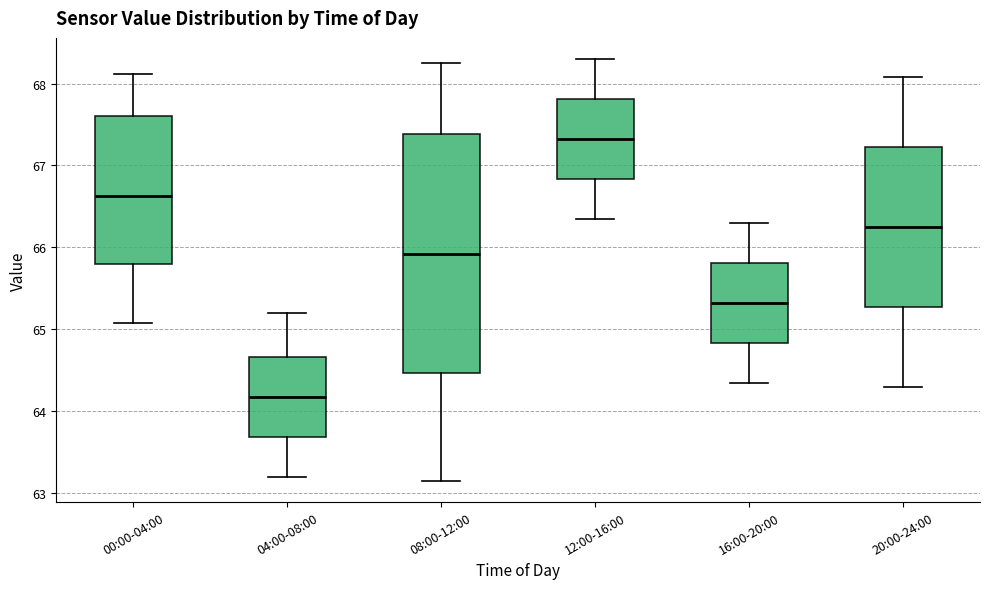

Reading left to right, read every box against the y-axis: the position of its median line, the range the box covers, and the ends of its whiskers. The values are not printed on the chart, so give them approximately, as read against the axis.

00:00-04:00: median 66.6, box 65.8 to 67.6, whiskers 65.1 to 68.1
04:00-08:00: median 64.2, box 63.7 to 64.7, whiskers 63.2 to 65.2
08:00-12:00: median 65.9, box 64.5 to 67.4, whiskers 63.2 to 68.3
12:00-16:00: median 67.3, box 66.8 to 67.8, whiskers 66.4 to 68.3
16:00-20:00: median 65.3, box 64.8 to 65.8, whiskers 64.4 to 66.3
20:00-24:00: median 66.3, box 65.3 to 67.2, whiskers 64.3 to 68.1